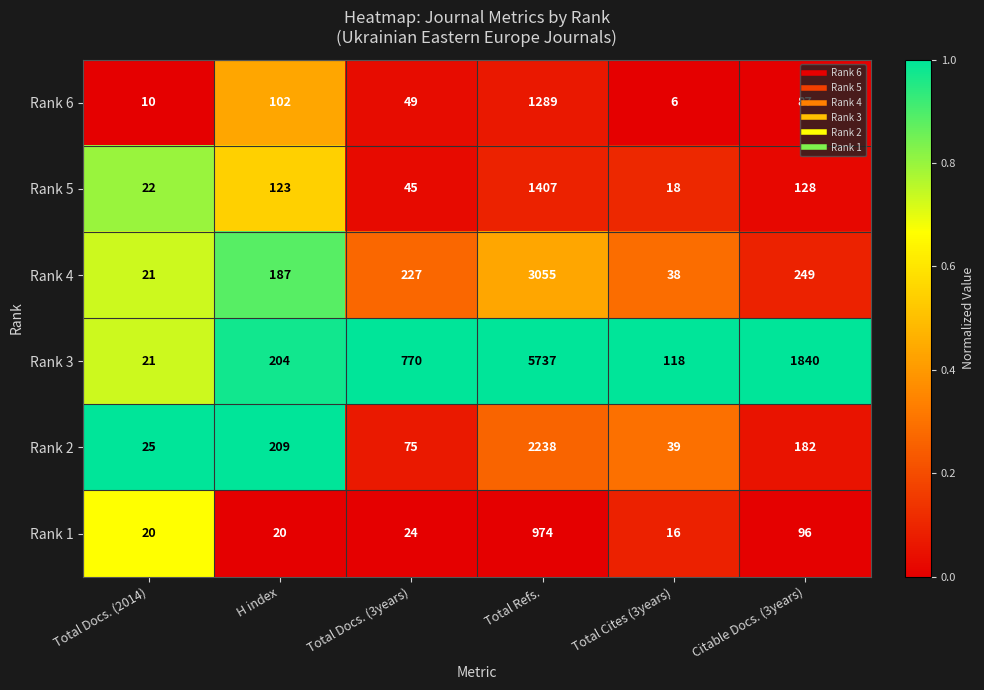

Count the number of categories in the chart.

6